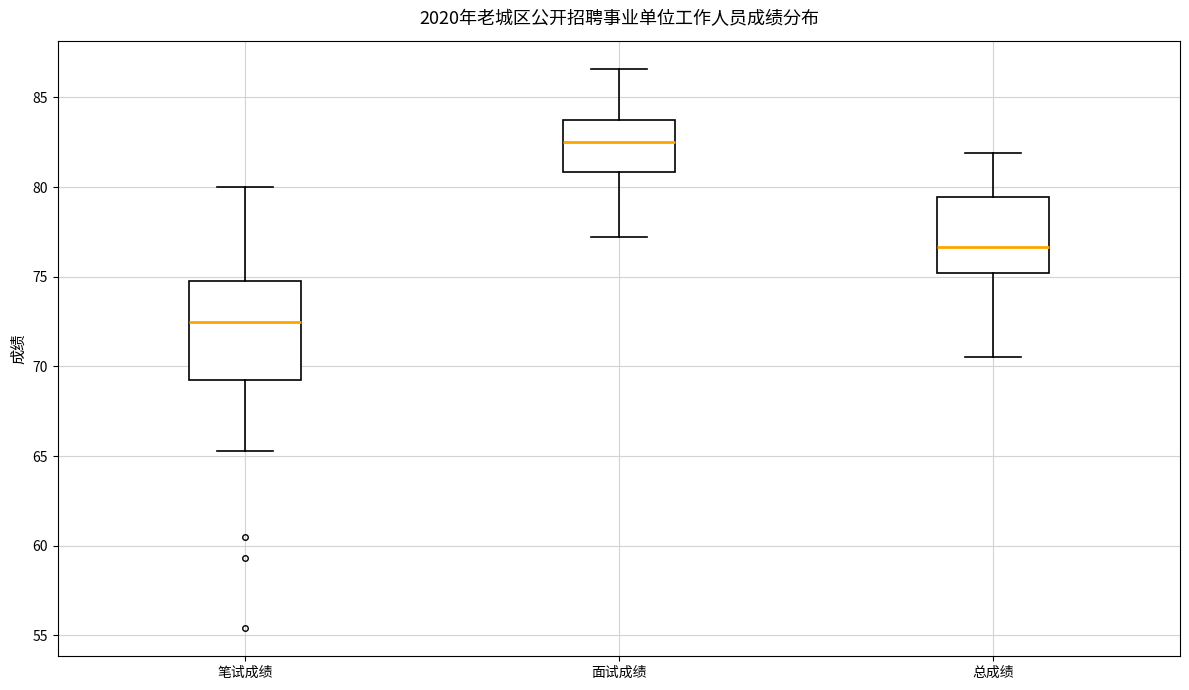

Which box's median line is the highest?

面试成绩